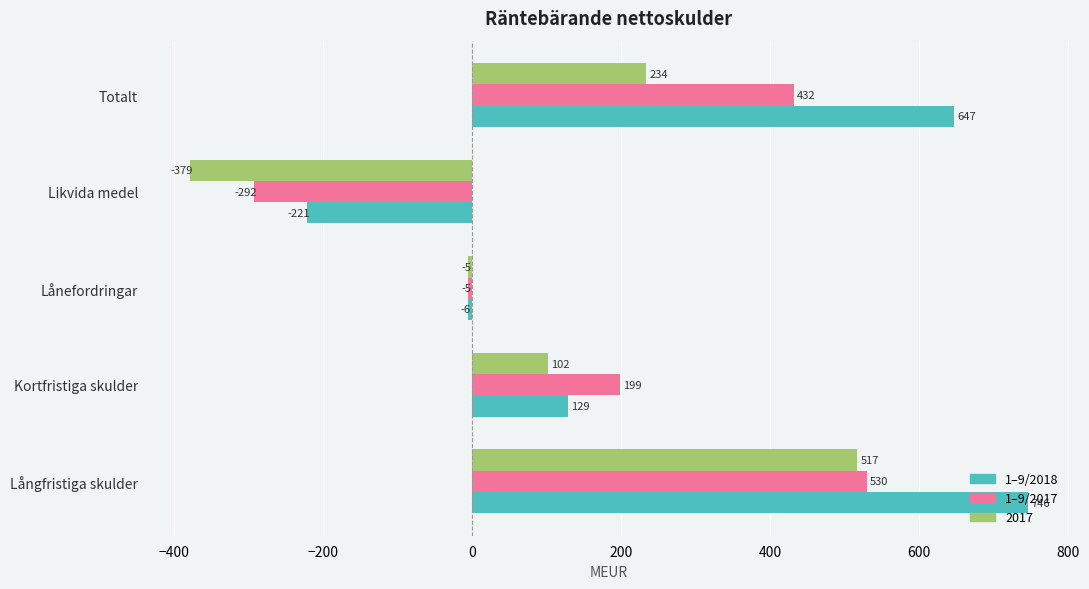

At which category is the sum across all series the highest?

Långfristiga skulder